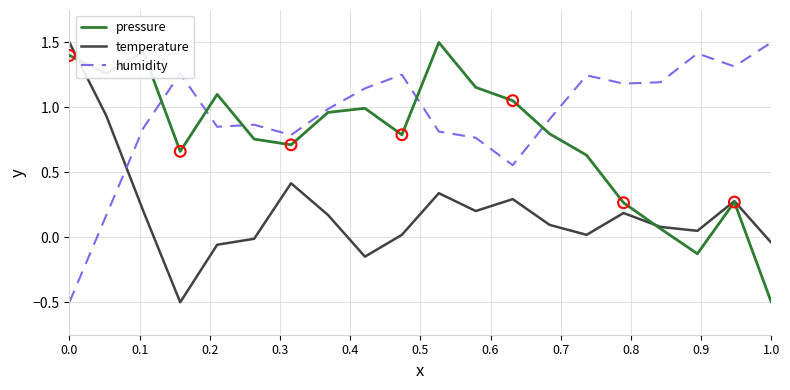

Which series has the largest total across all categories?

humidity